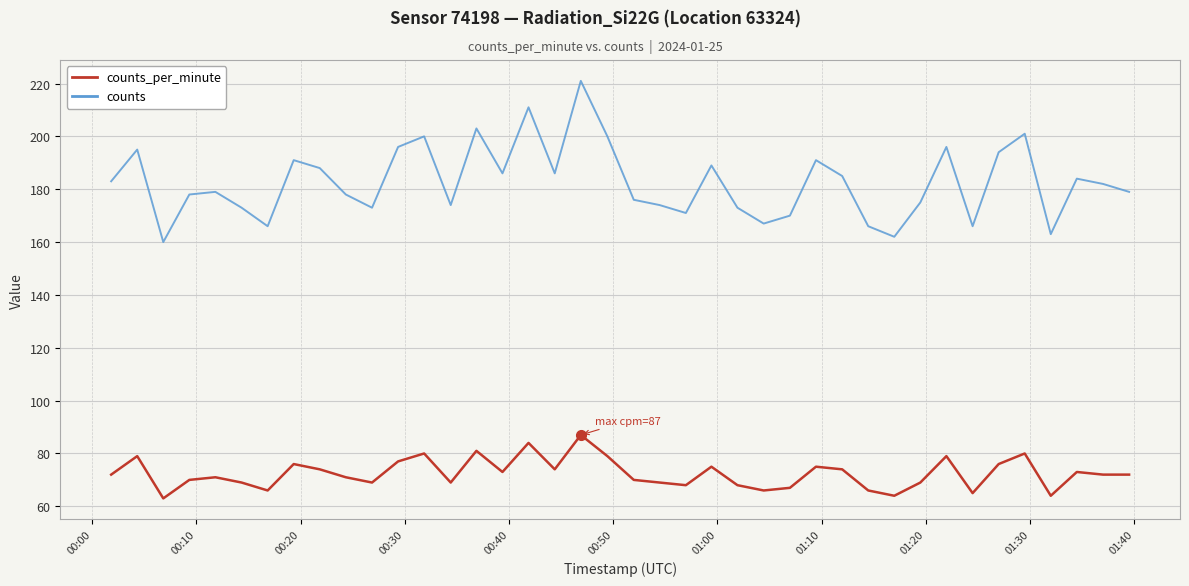

How many categories are shown in the chart?

40